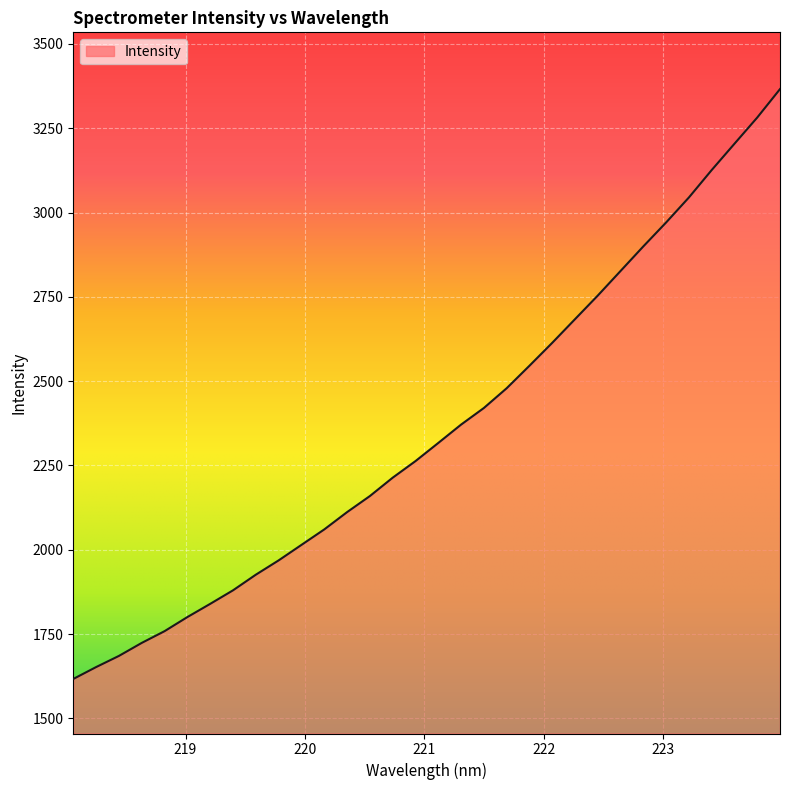

What is the sum of all values?

75580.5